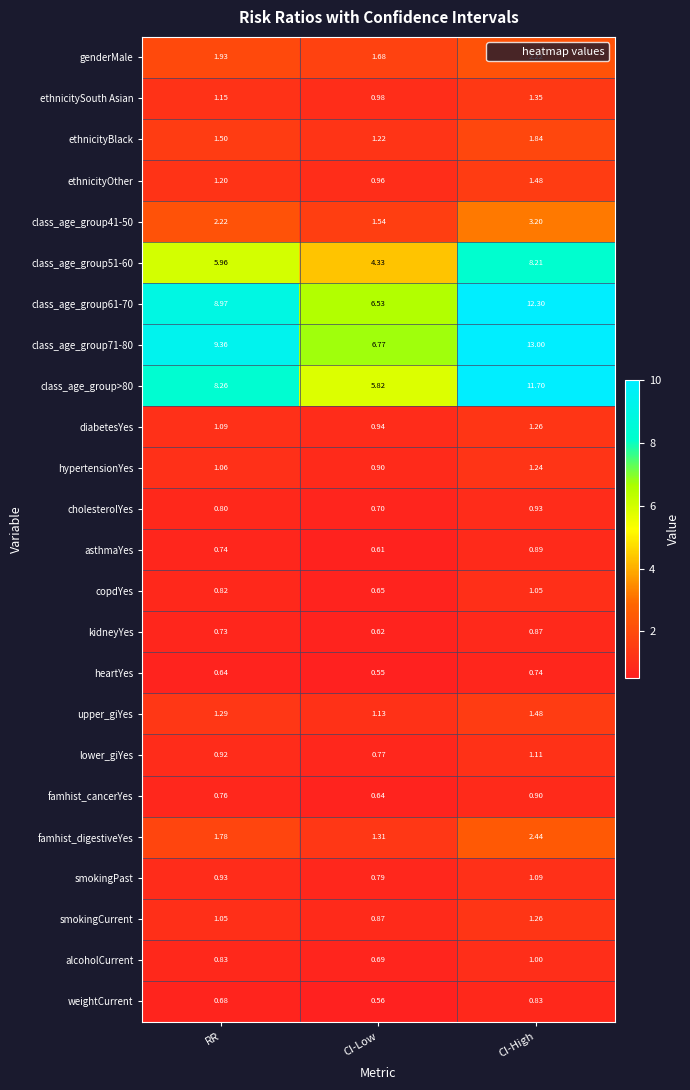

Which category has the highest value in the ethnicitySouth Asian series?

CI-High